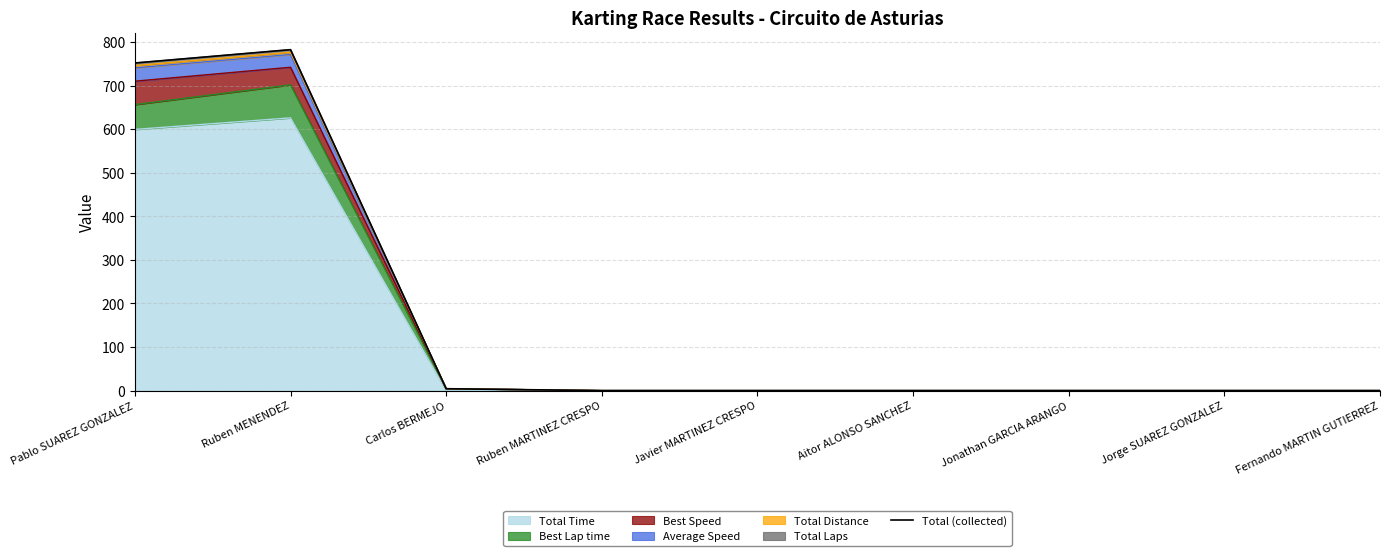

What is the maximum value shown in the chart?

782.6